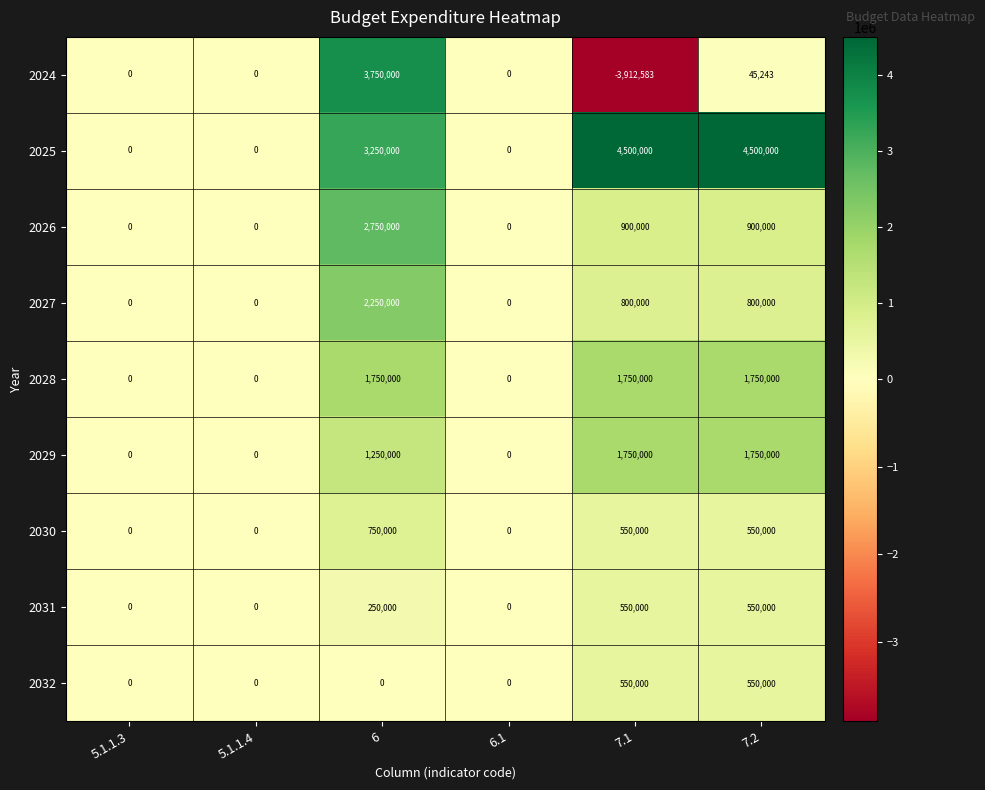

True or false: 2029 has a value of 1137411 at 5.1.1.4.

False